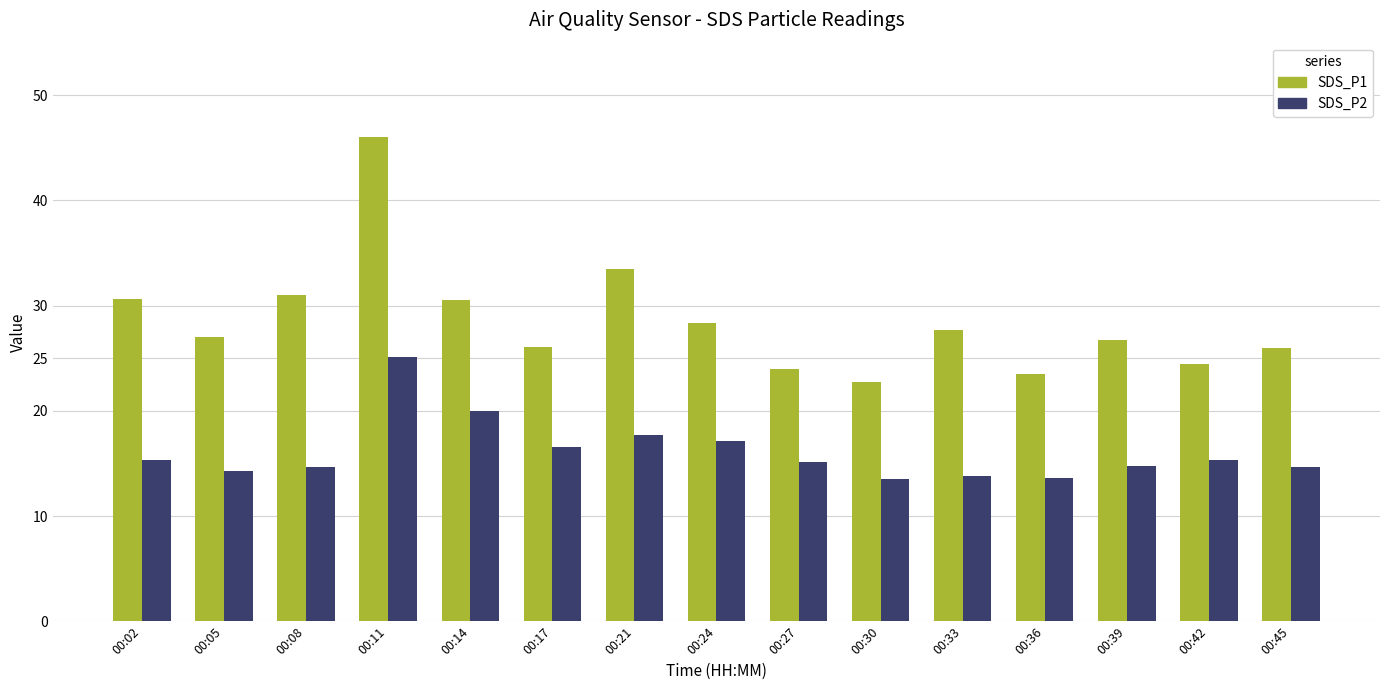

What is the value of the SDS_P2 bar at the 6th from the left?

16.6